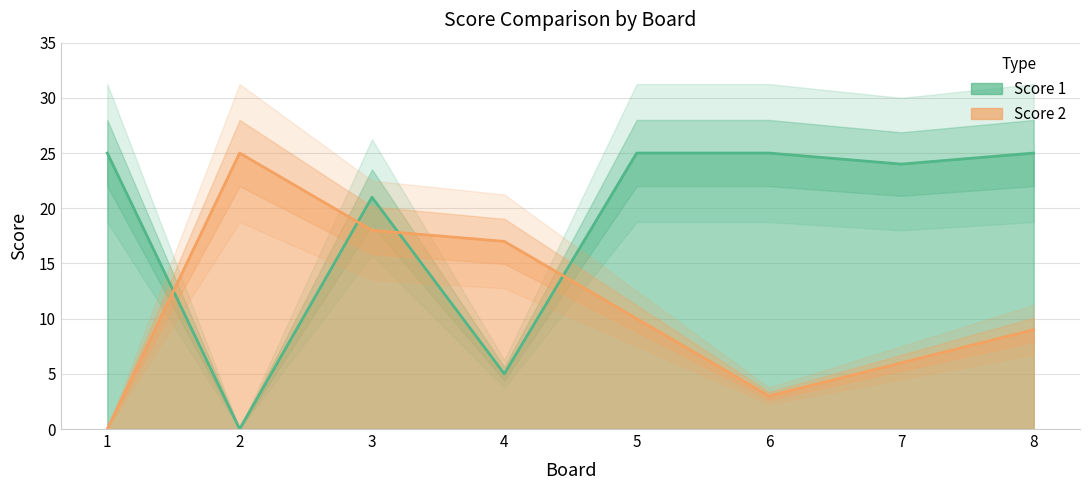

How many lines are shown in the chart?

2